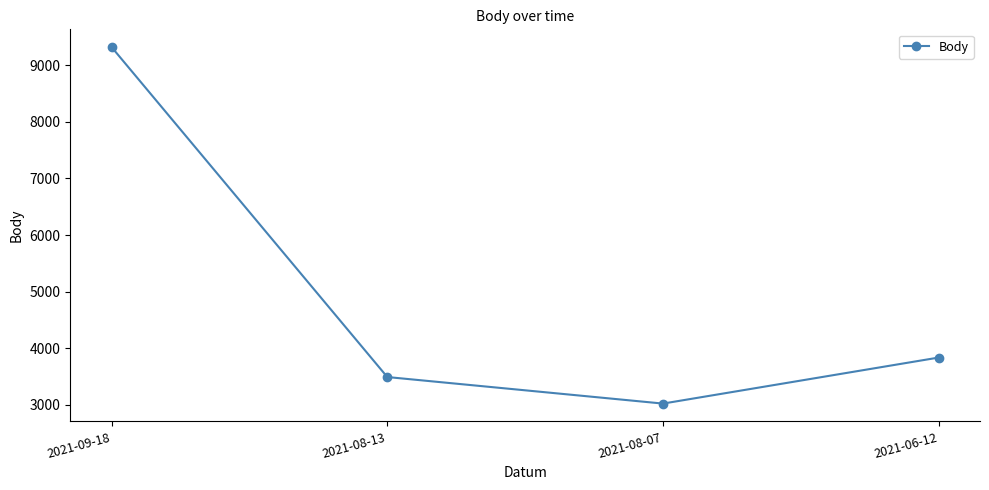

Rank the categories by value from lowest to highest.

2021-08-07, 2021-08-13, 2021-06-12, 2021-09-18